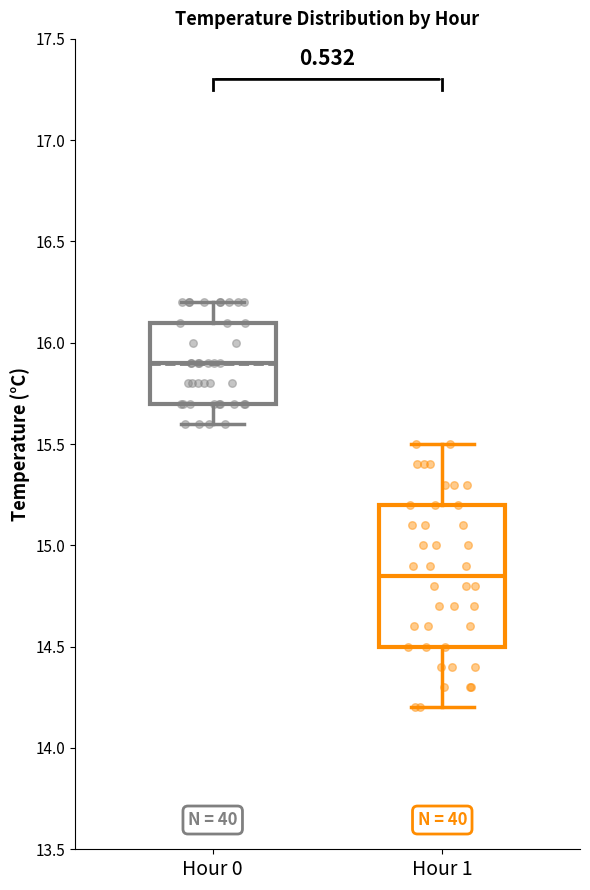

Reading left to right, transcribe this box plot: for each box, give where its median line is, the range the box spans, and where its two whiskers end, as read against the y-axis. The values are not printed on the chart, so give them approximately, as read against the axis.

Hour 0: median 15.90, box 15.70 to 16.10, whiskers 15.60 to 16.20
Hour 1: median 14.85, box 14.50 to 15.20, whiskers 14.20 to 15.50